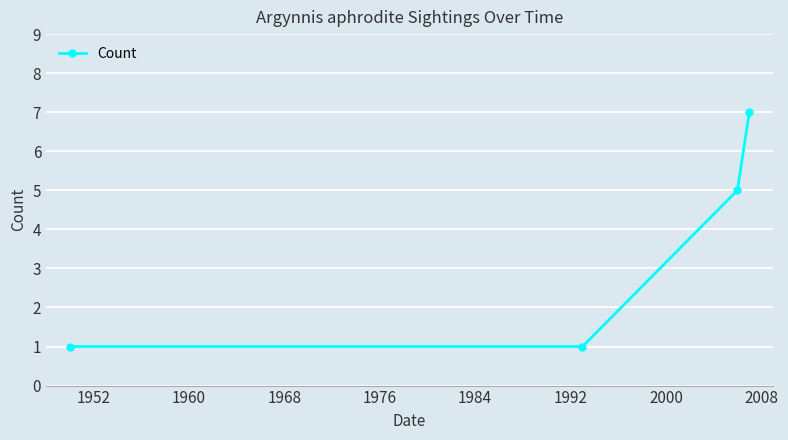

True or false: the data has more than 0 interior local peaks.

False